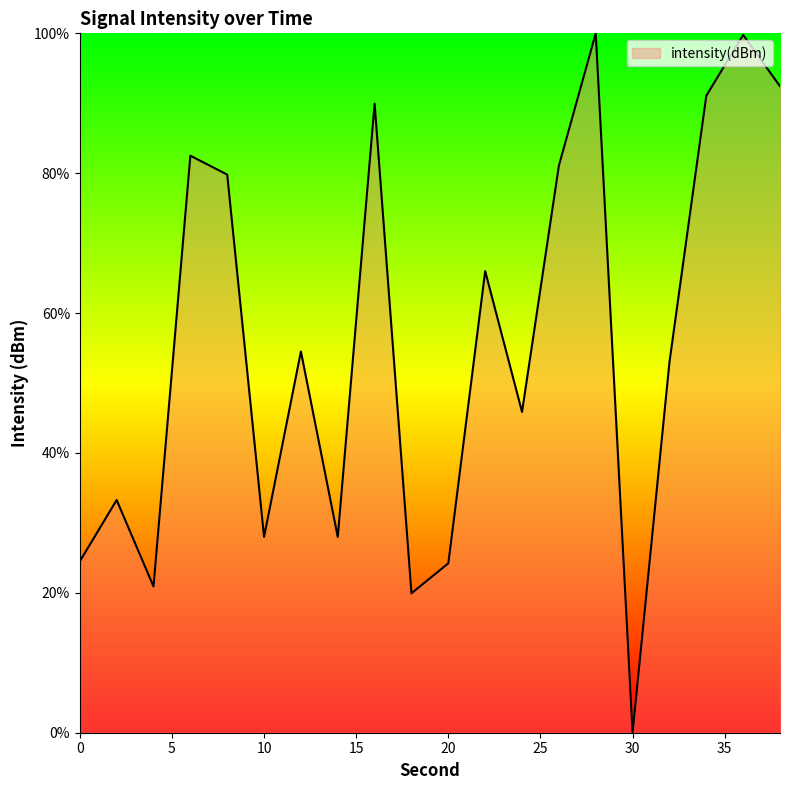

What is the maximum value shown in the chart?

100.0